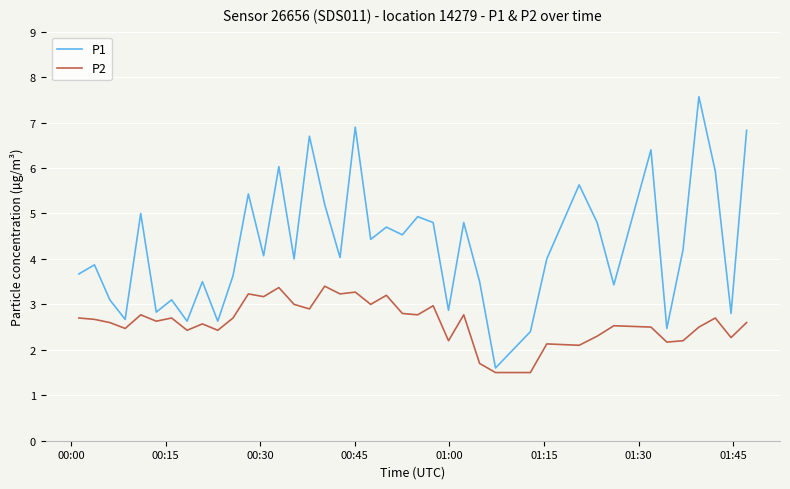

Which series has the widest spread of values?

P1